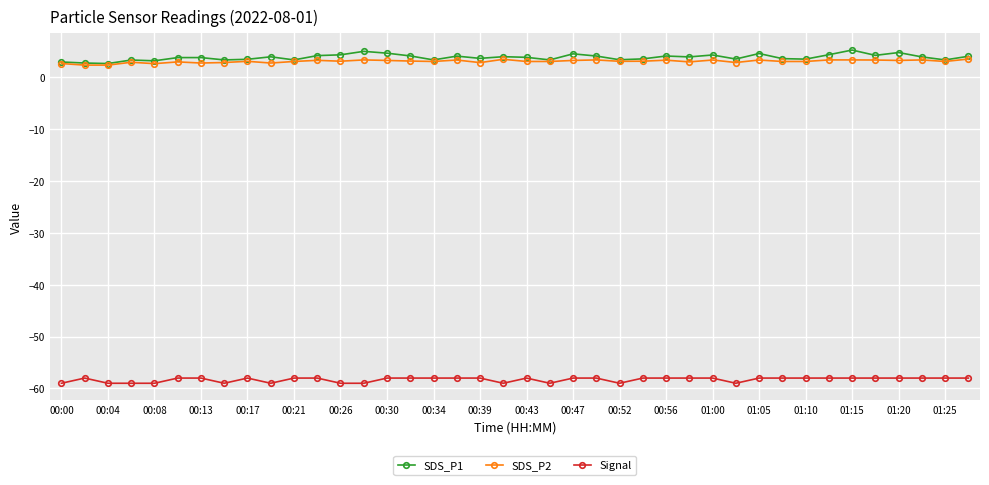

What is the value of the Signal point at the 13th from the left?

-59.0